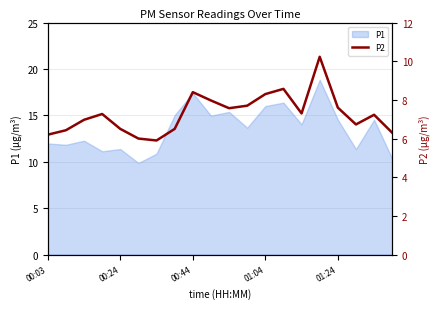

What is the change in value from 00:44 to 6?

-1.1